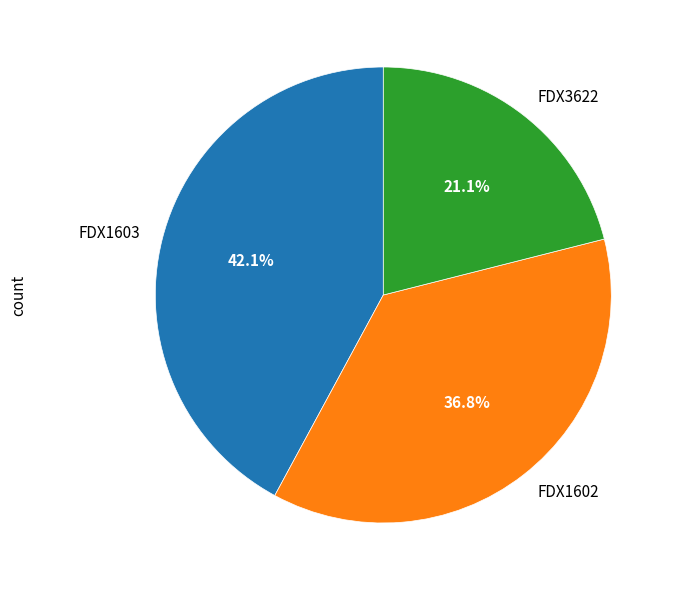

Is there any slice that represents more than half of the pie?

No